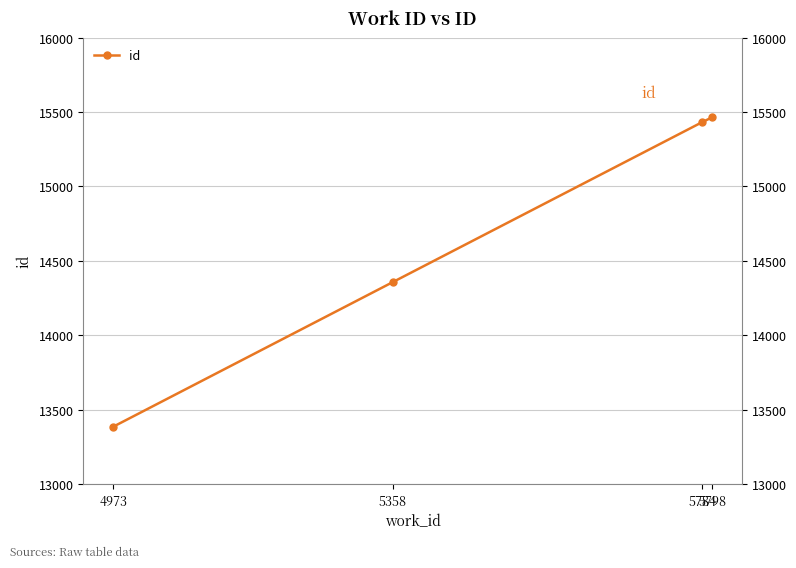

Rank the categories by value from lowest to highest.

4973, 5358, 5784, 5798